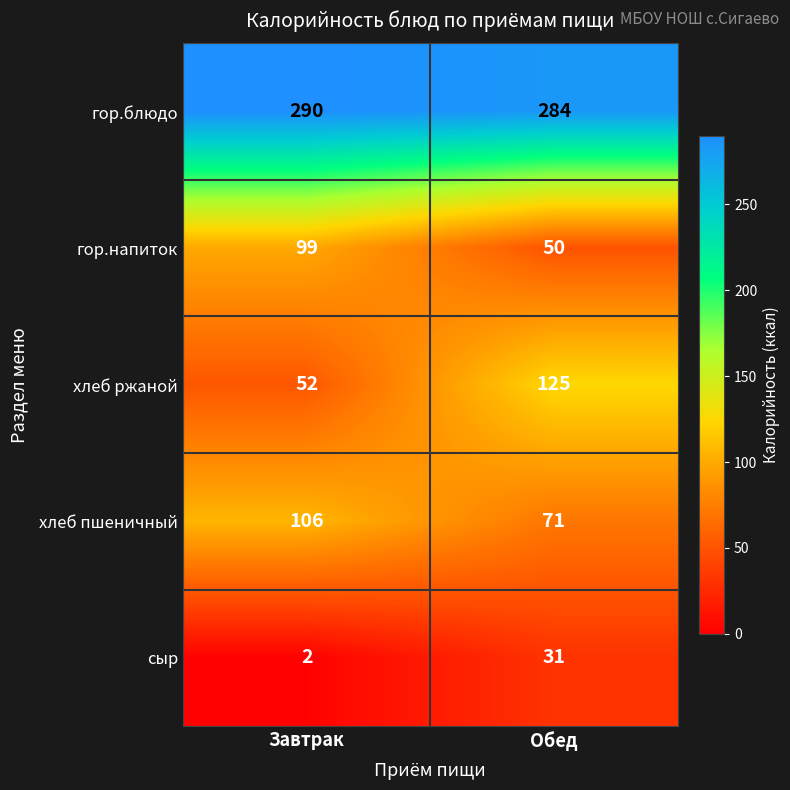

What value does the гор.напиток series have at Завтрак?

99